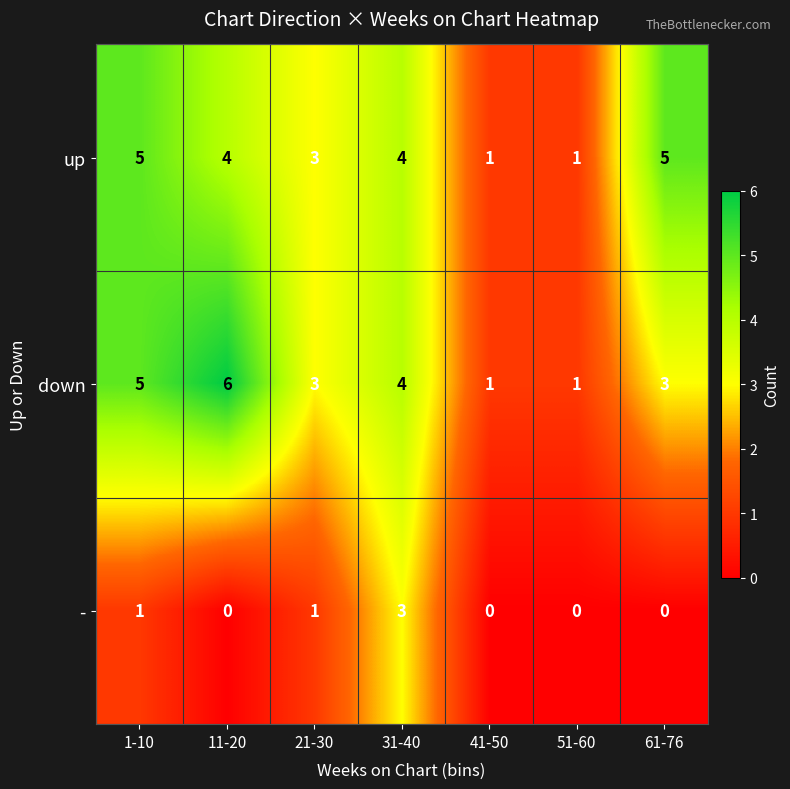

Reading right to left, list all the values displayed in this chart.

up: 61-76=5	51-60=1	41-50=1	31-40=4	21-30=3	11-20=4	1-10=5
down: 61-76=3	51-60=1	41-50=1	31-40=4	21-30=3	11-20=6	1-10=5
-: 61-76=0	51-60=0	41-50=0	31-40=3	21-30=1	11-20=0	1-10=1